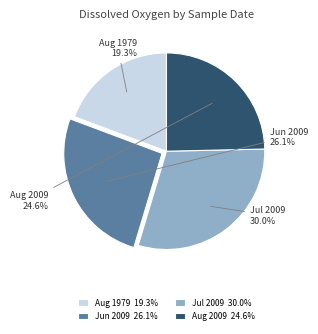

Rank the categories by value from lowest to highest.

Aug 1979 19.3%, Aug 2009 24.6%, Jun 2009 26.1%, Jul 2009 30.0%